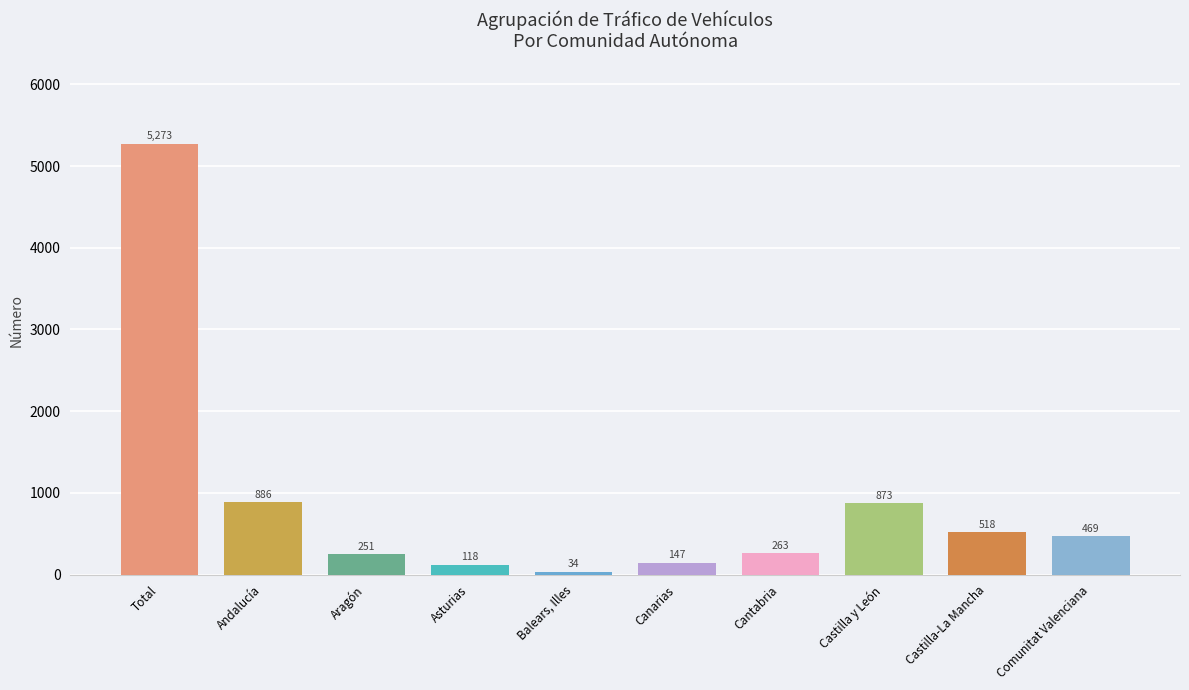

What is the average value?

883